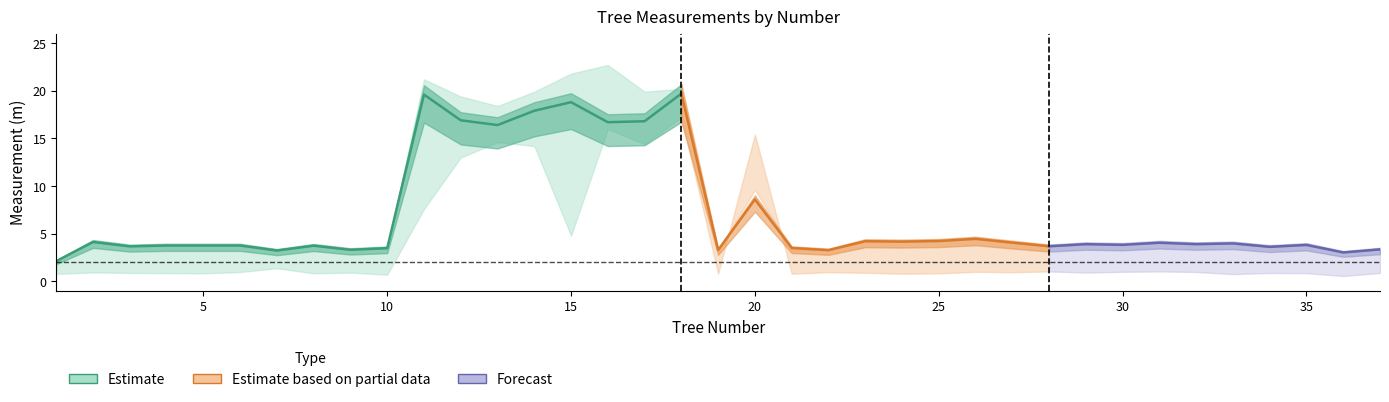

At which category does Visina reach its first local peak?

2